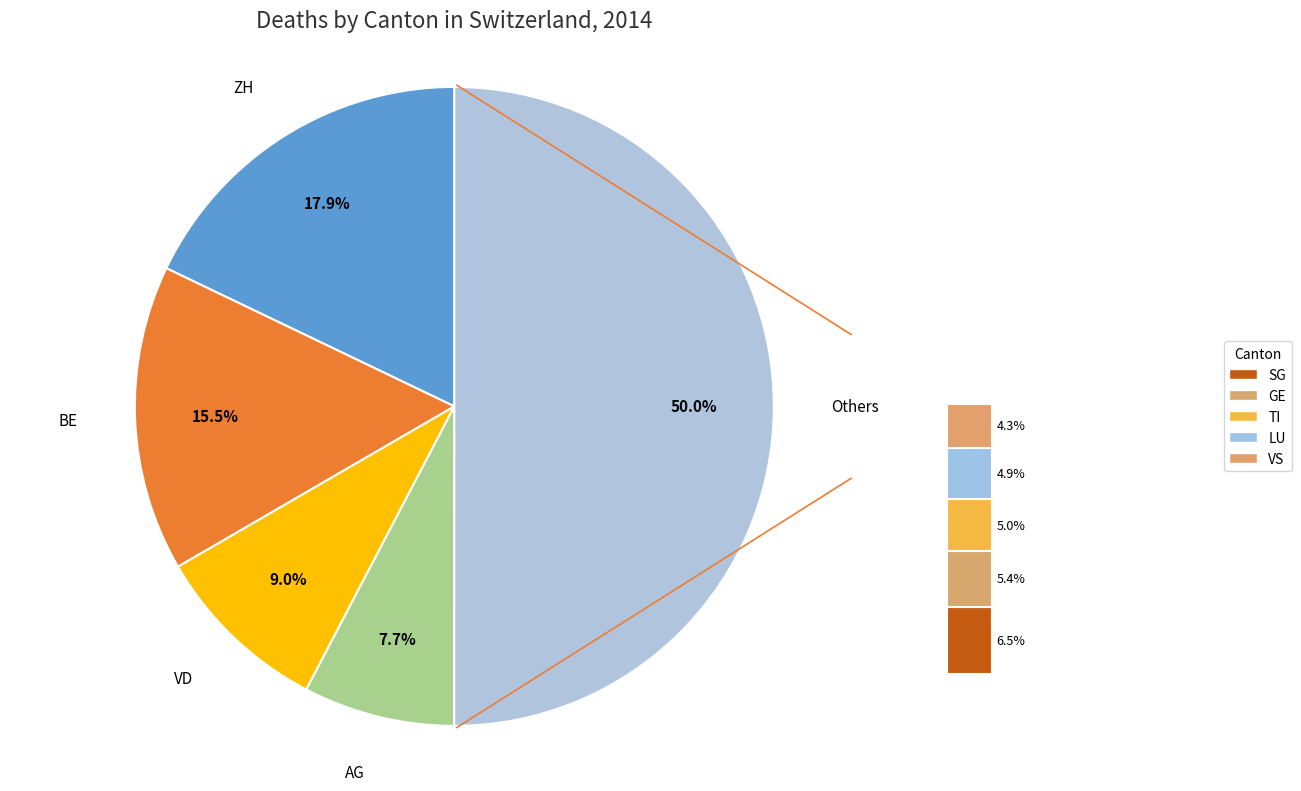

How many segments does this pie chart have?

5